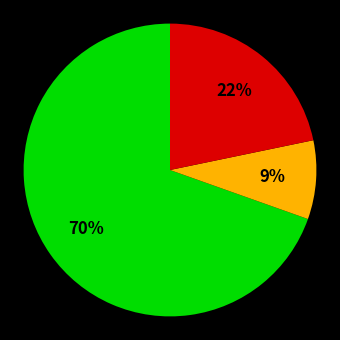

To the nearest percent, what is the average slice percentage?

33%